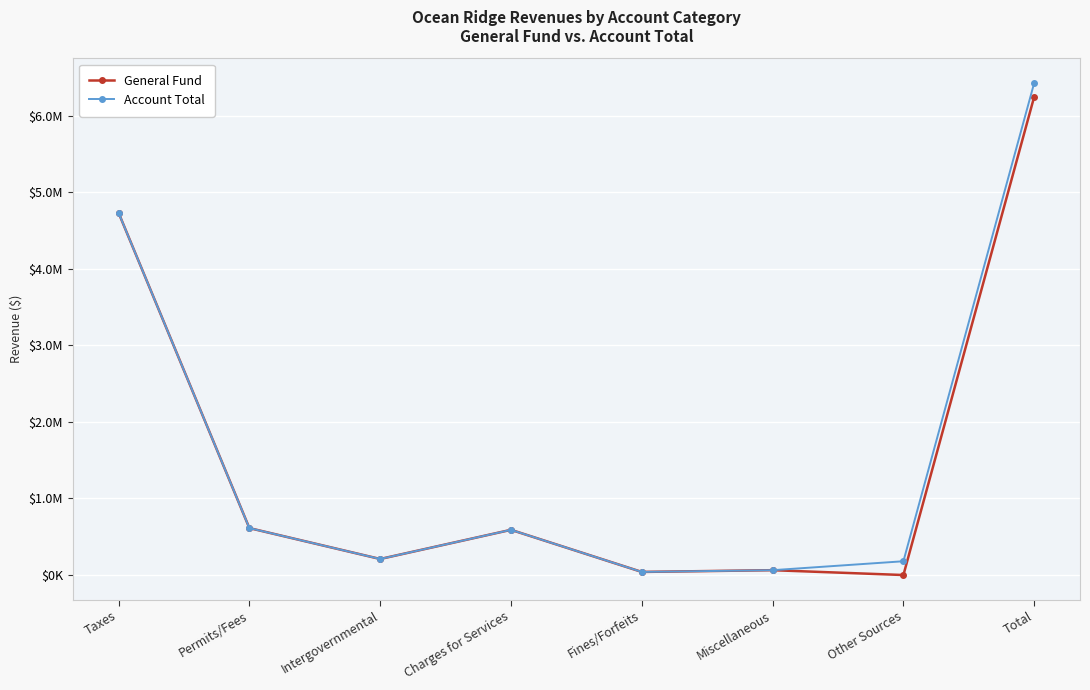

Read the General Fund value at Permits/Fees, to the nearest 10.

613290